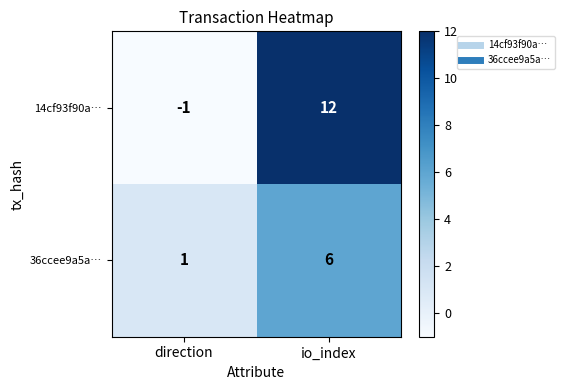

At which category is the sum across all series the highest?

io_index